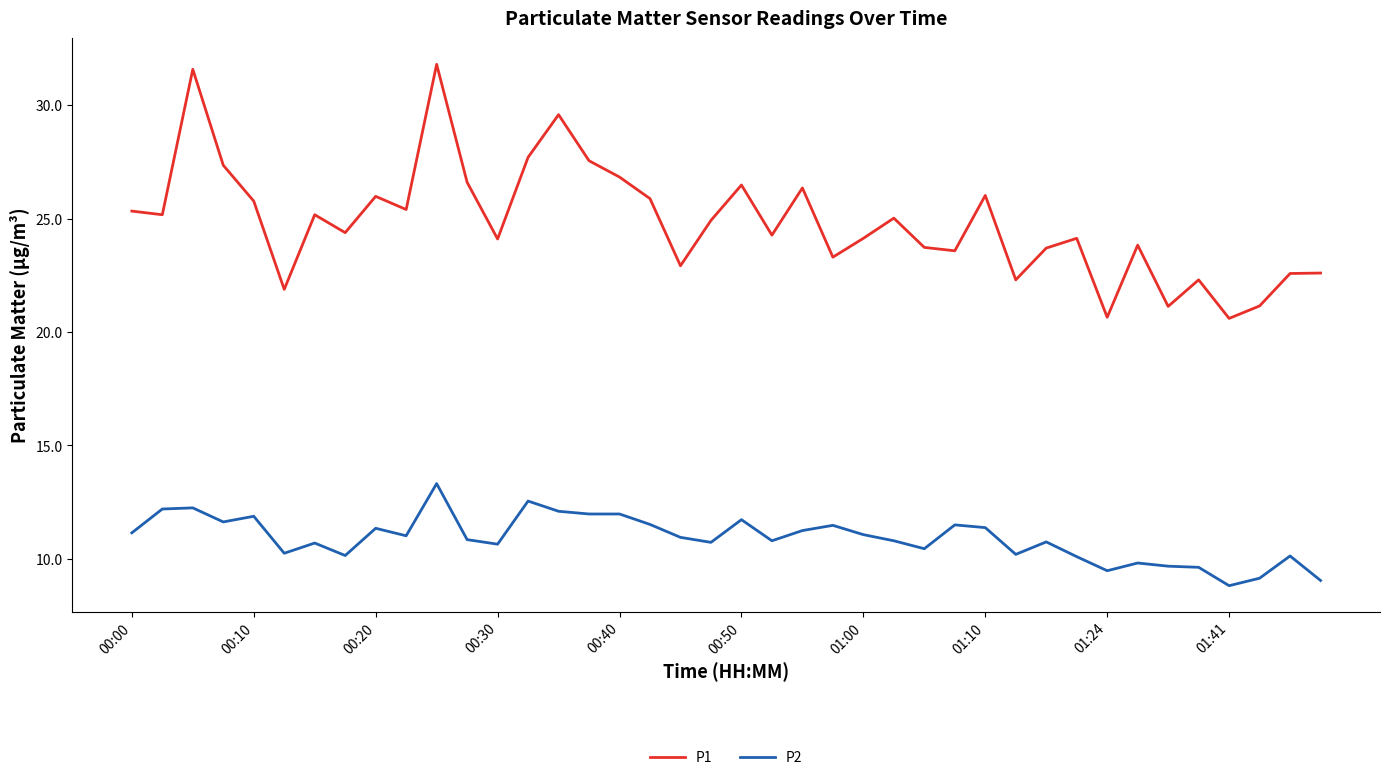

True or false: P1 and P2 intersect in this chart.

False